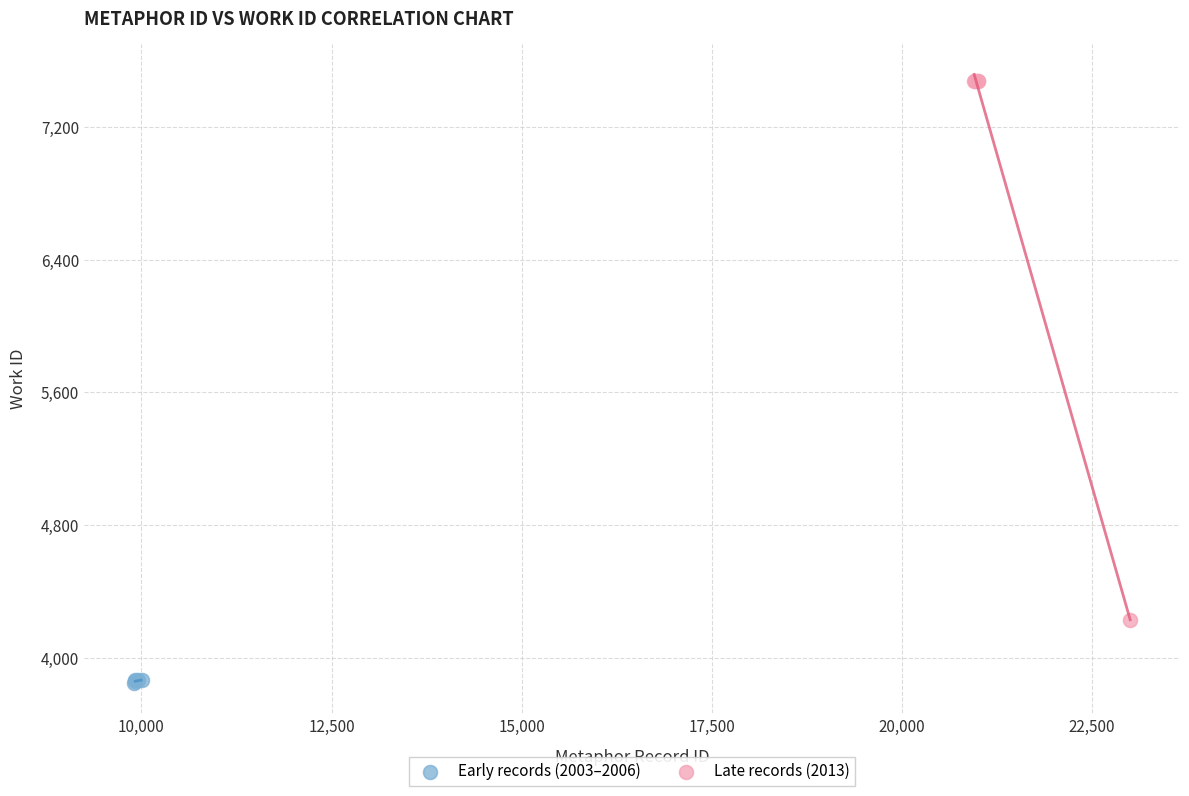

Which series reaches the maximum Y coordinate?

Late records (2013)